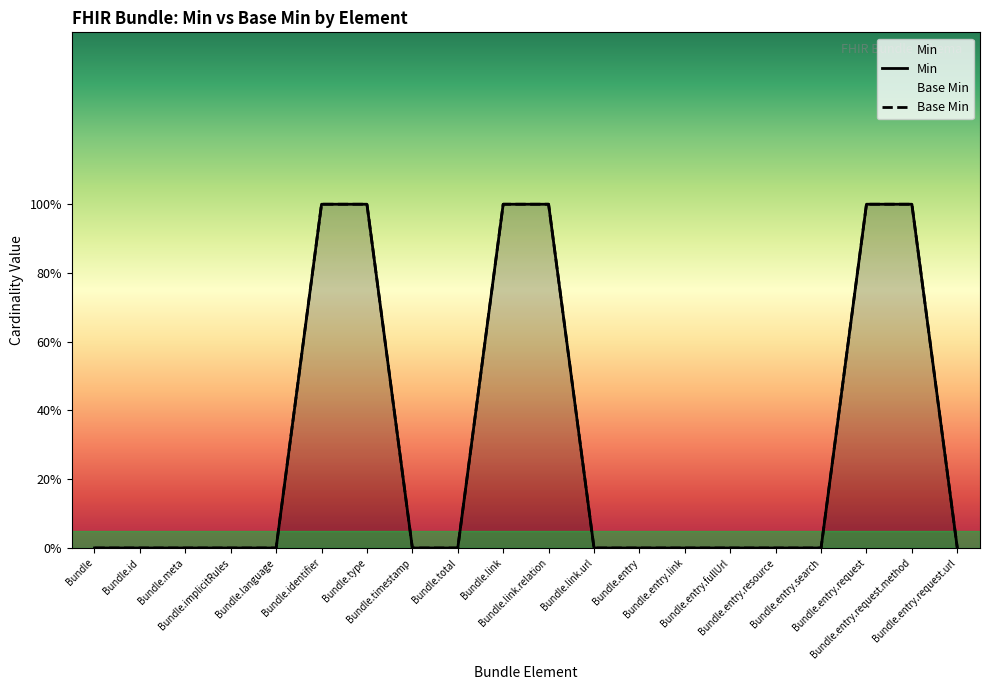

Which category has the lowest value across all series?

Bundle